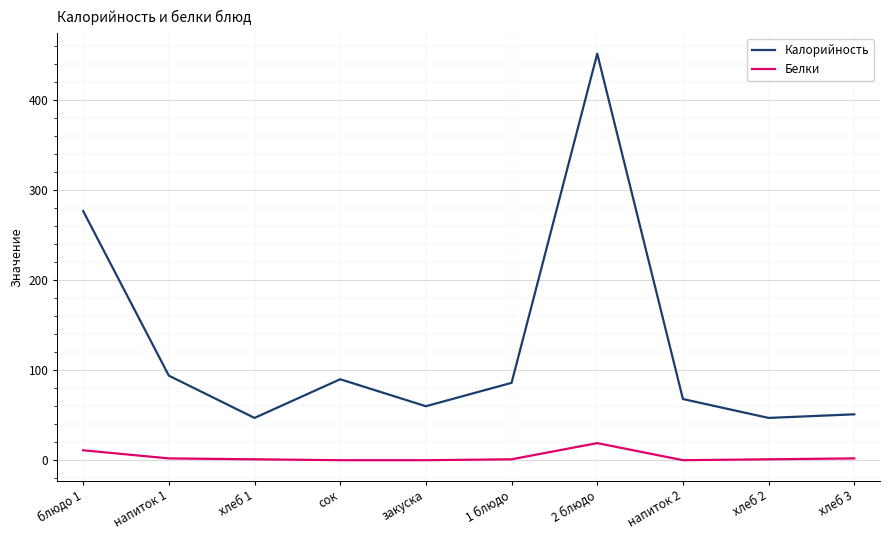

What is the difference between the second highest and minimum values in the Белки series?

11